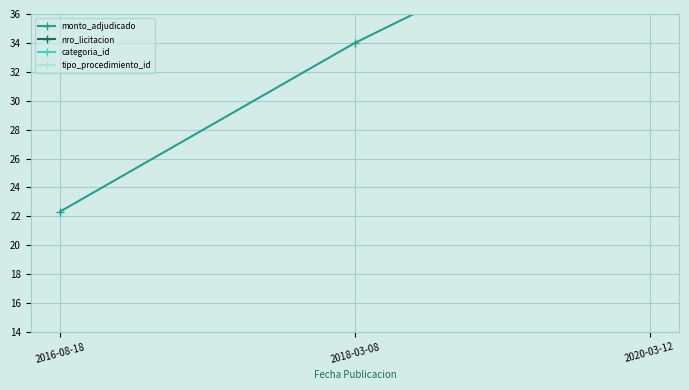

What position from the left is 2018-03-08?

2